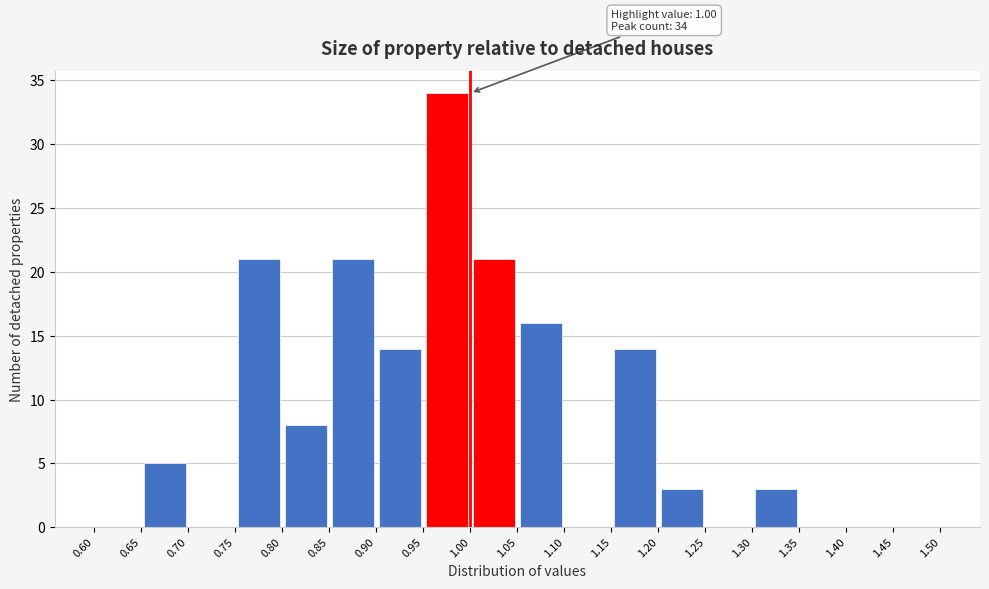

Over which range of the x-axis is the bar tallest?

0.95 to 1.00